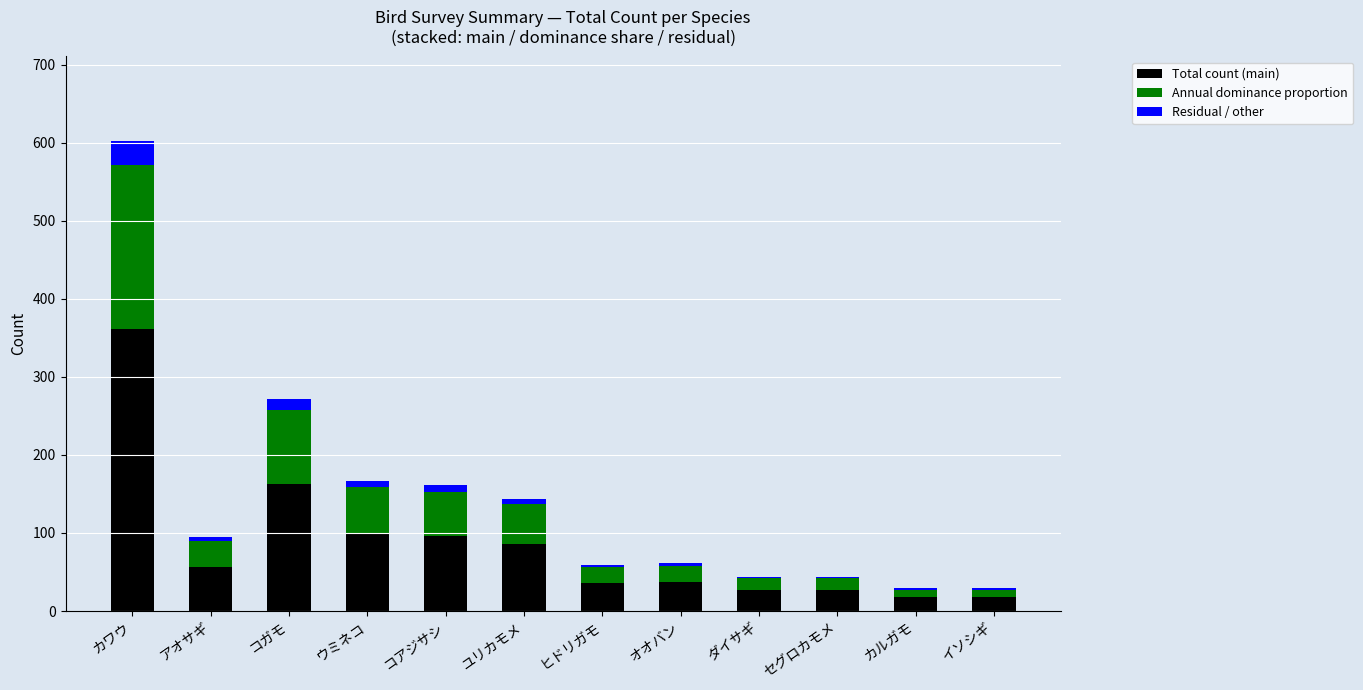

At which category is the sum across all series the highest?

カワウ